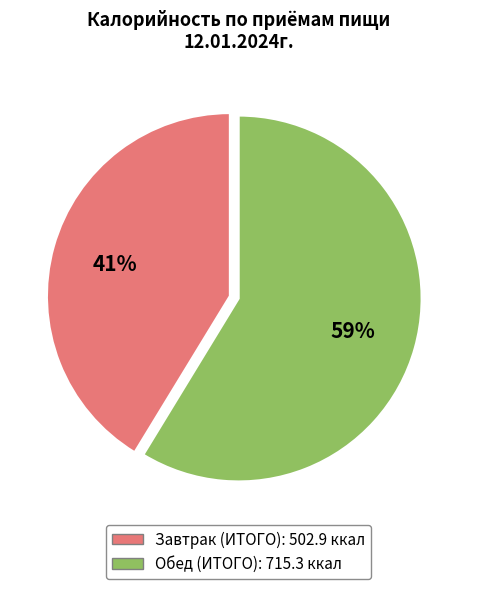

Rank the categories by value from highest to lowest.

Обед (ИТОГО), Завтрак (ИТОГО)